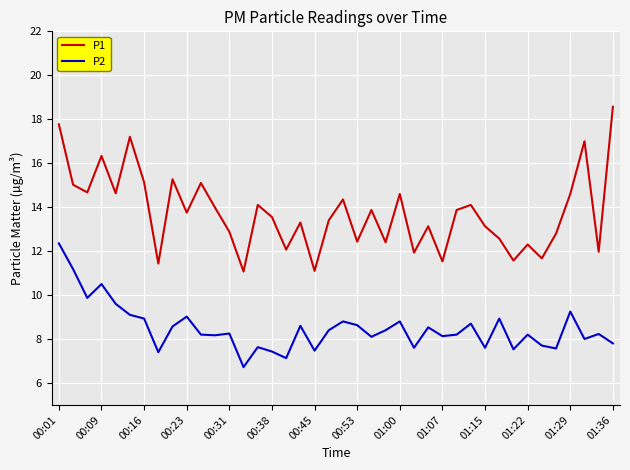

Which series has the largest range (max minus min)?

P1